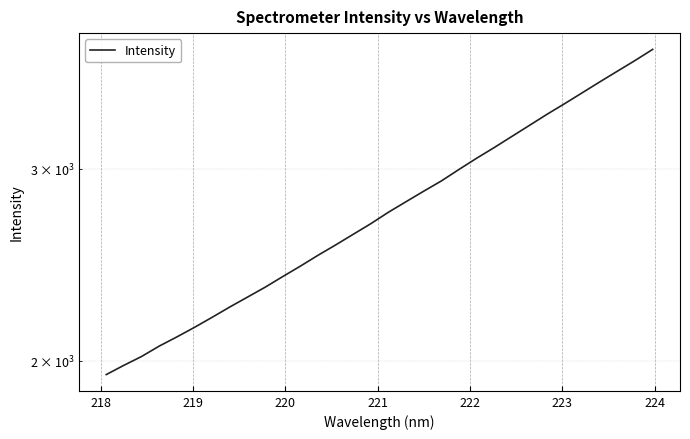

How many values are below 2736?

16